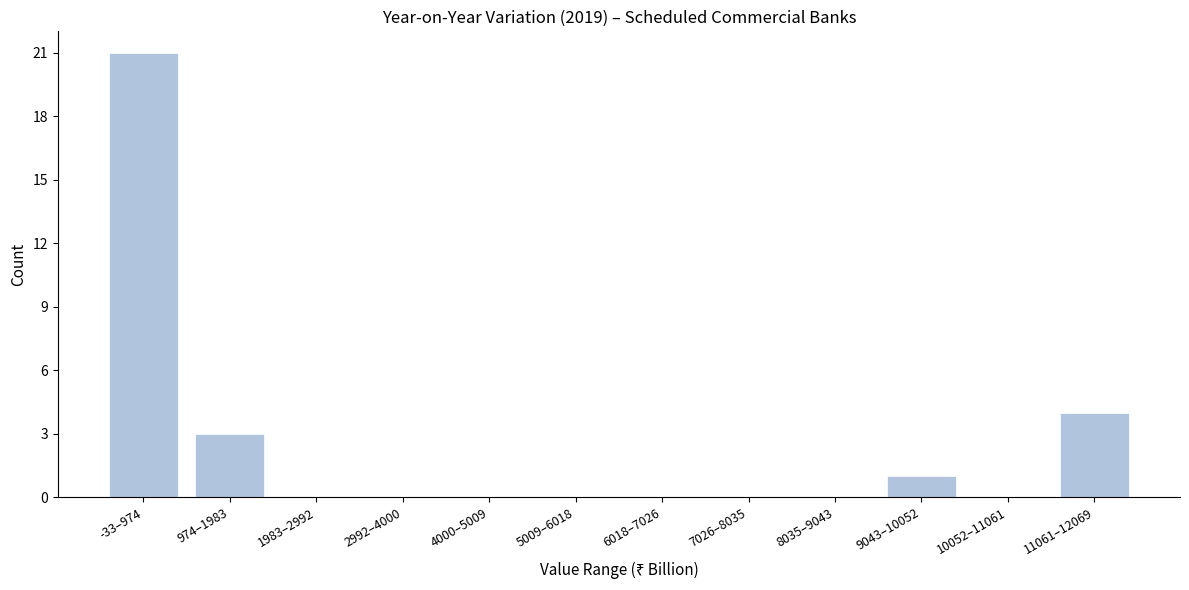

Reading left to right, extract all data points from this chart.

-33–974=21	974–1983=3	1983–2992=0	2992–4000=0	4000–5009=0	5009–6018=0	6018–7026=0	7026–8035=0	8035–9043=0	9043–10052=1	10052–11061=0	11061–12069=4